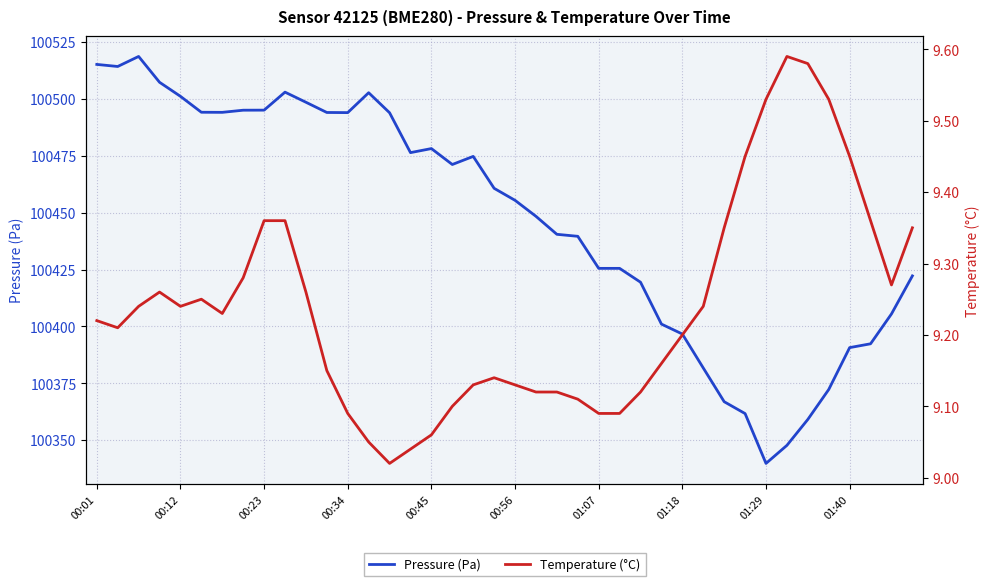

What is the greatest value displayed?

100518.7